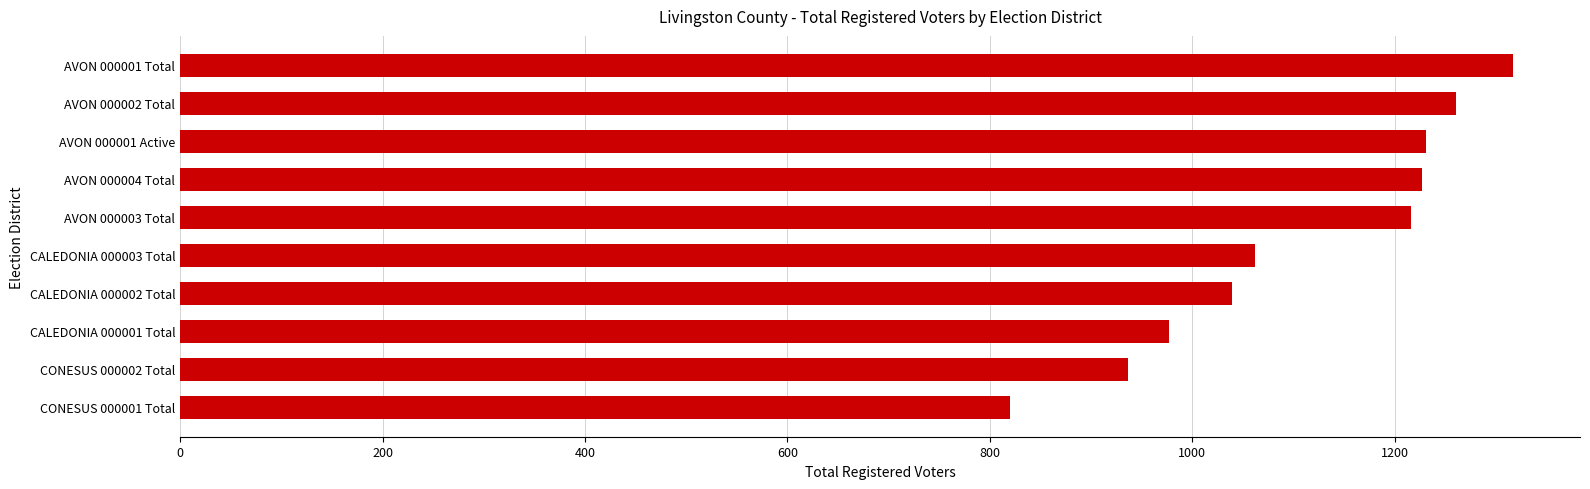

Does the chart contain any negative values?

No